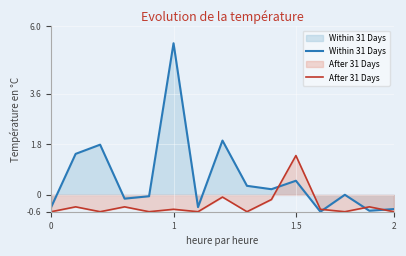

What position from the left is 4?

5